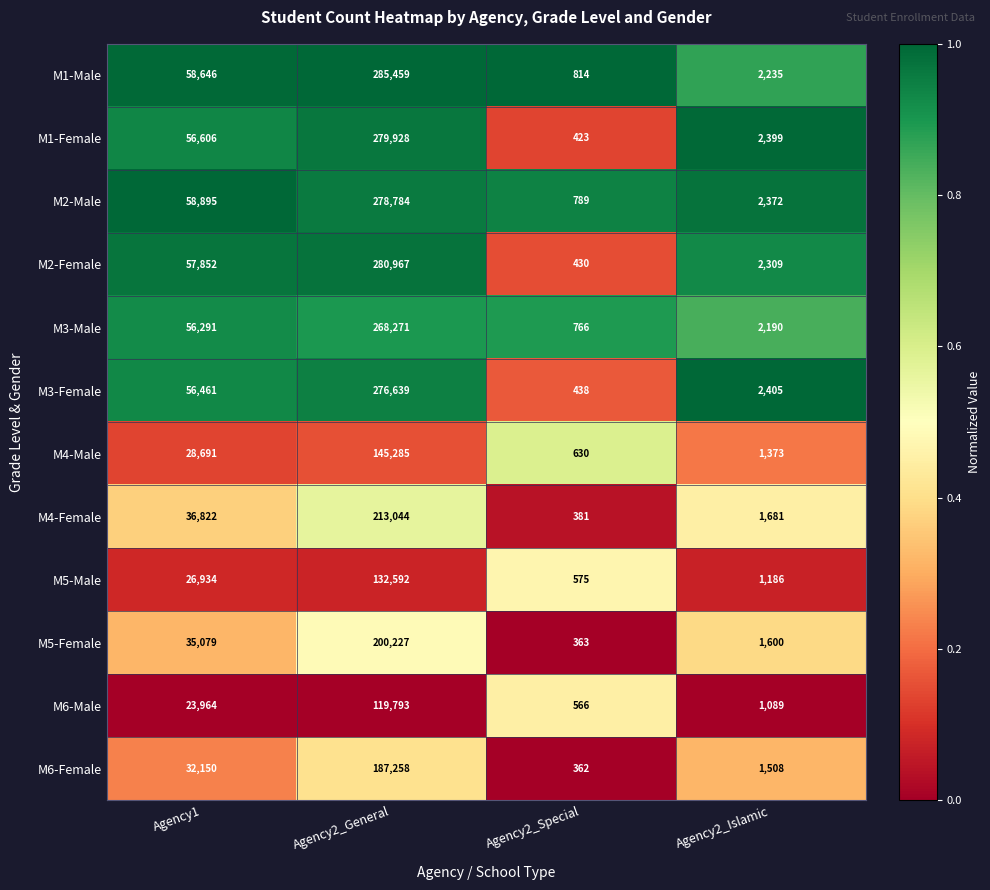

Rank the categories by M2-Female value from highest to lowest.

Agency2_General, Agency1, Agency2_Islamic, Agency2_Special